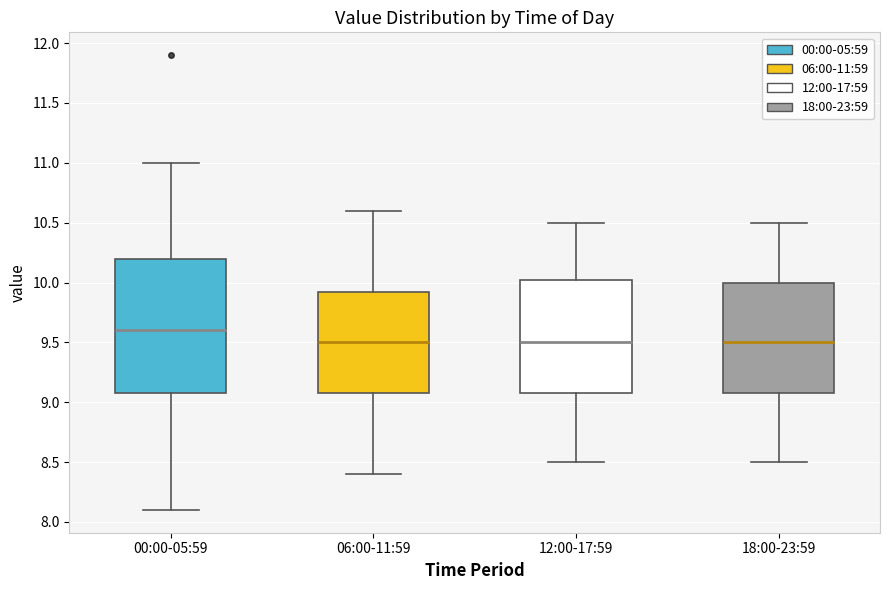

Where does the upper whisker of the box for 06:00-11:59 end on the y-axis? The values are not printed on the chart, so give them approximately, as read against the axis.

10.60